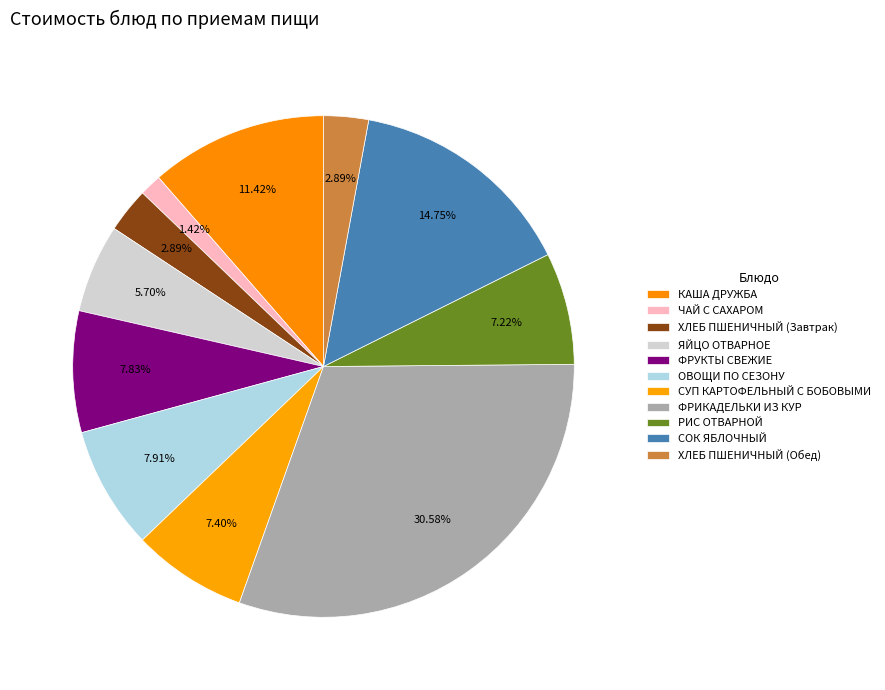

What is the largest slice in the pie chart?

ФРИКАДЕЛЬКИ ИЗ КУР